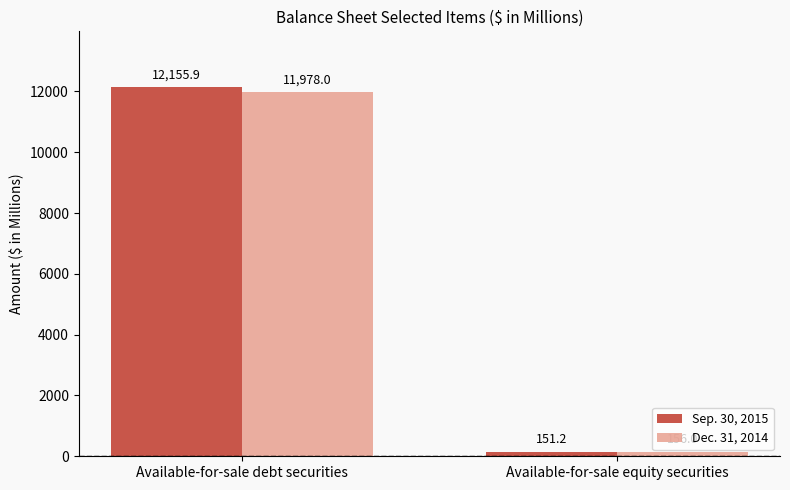

How many Dec. 31, 2014 values are between 156 and 11978?

2